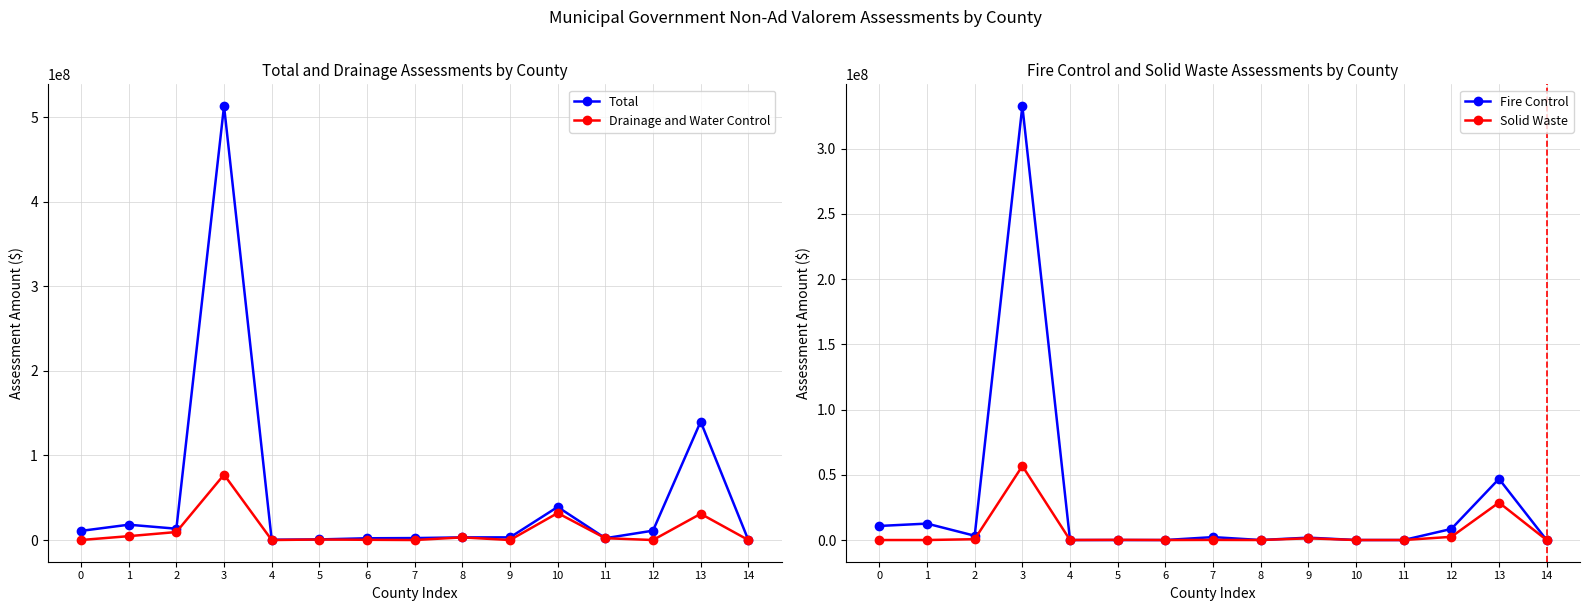

True or false: Solid Waste and Total intersect in this chart.

False